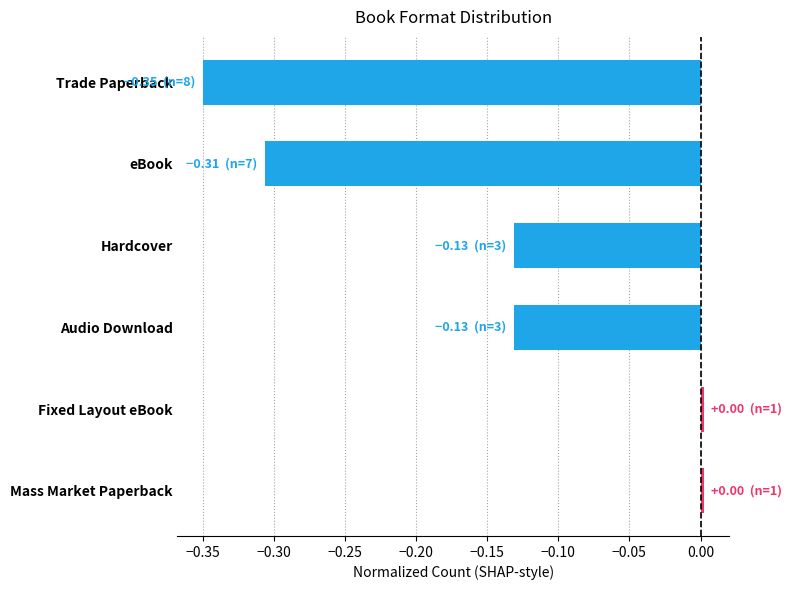

Are the bars horizontal?

Yes